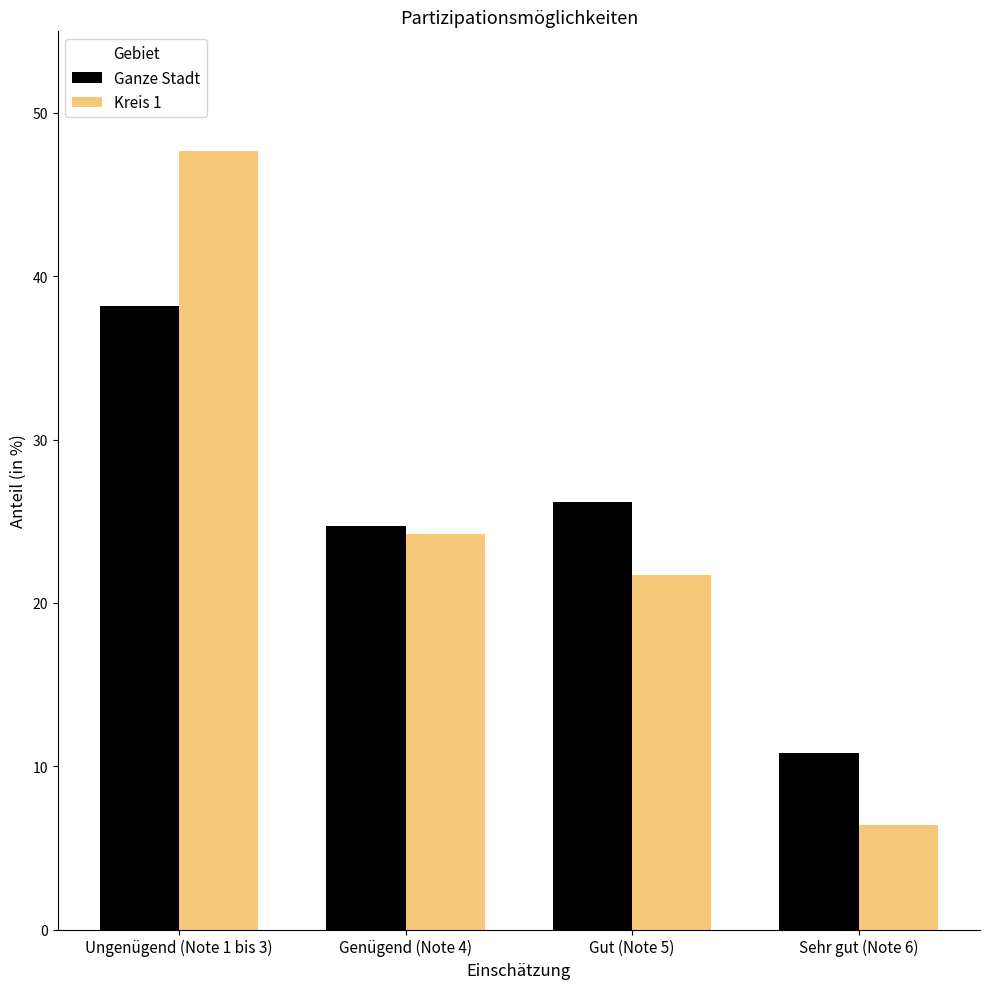

At which label is Ganze Stadt closest to 24?

Genügend (Note 4)